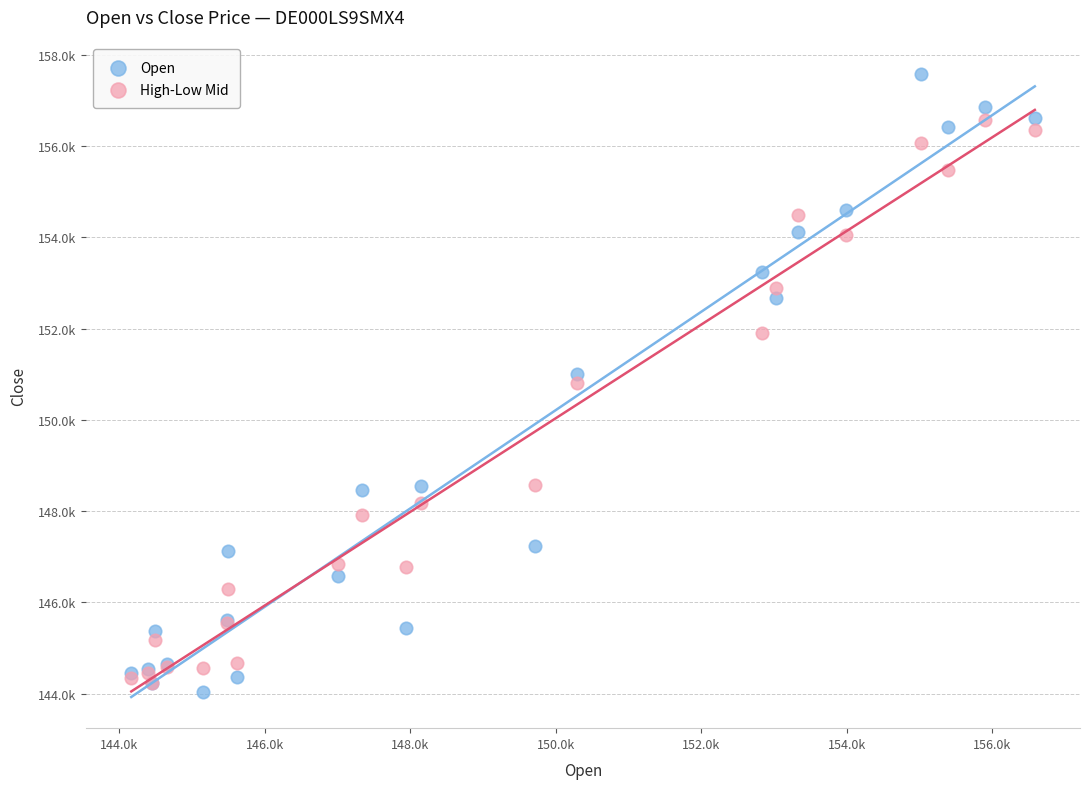

What are all the series names shown in the legend?

Open, High-Low Mid